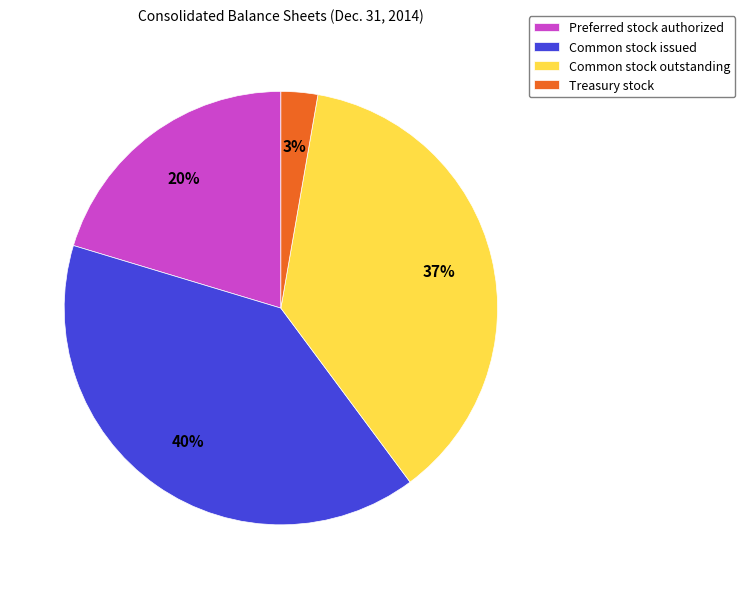

To the nearest percent, what percentage of the pie is Common stock outstanding?

37%